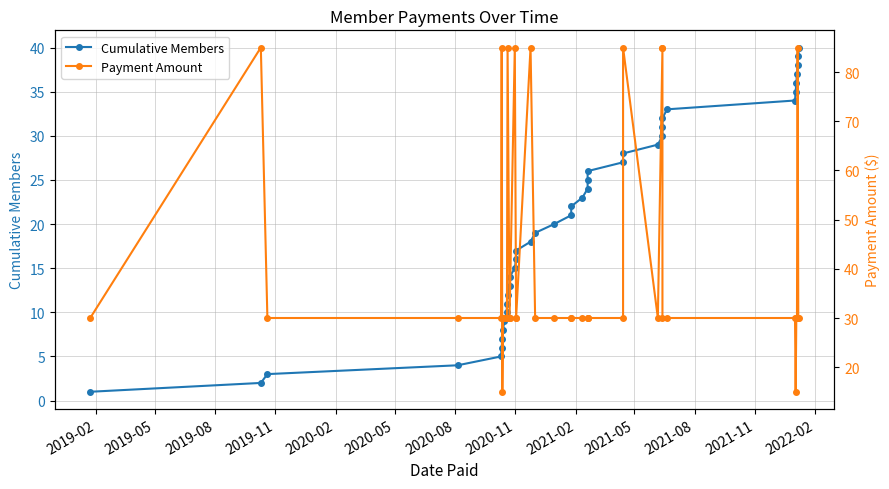

Does the chart display data point markers on the line(s)?

Yes